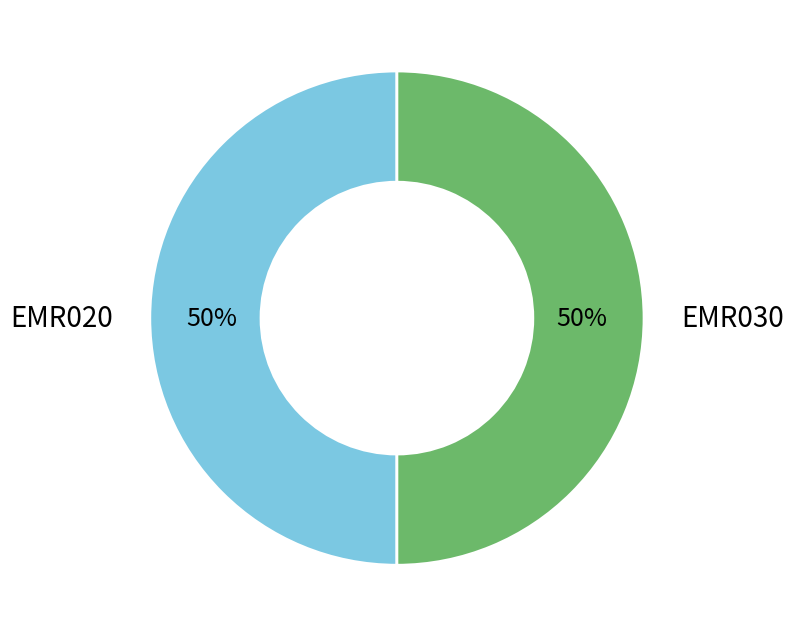

What is the ratio of the value at EMR030 to the value at EMR020?

1.0